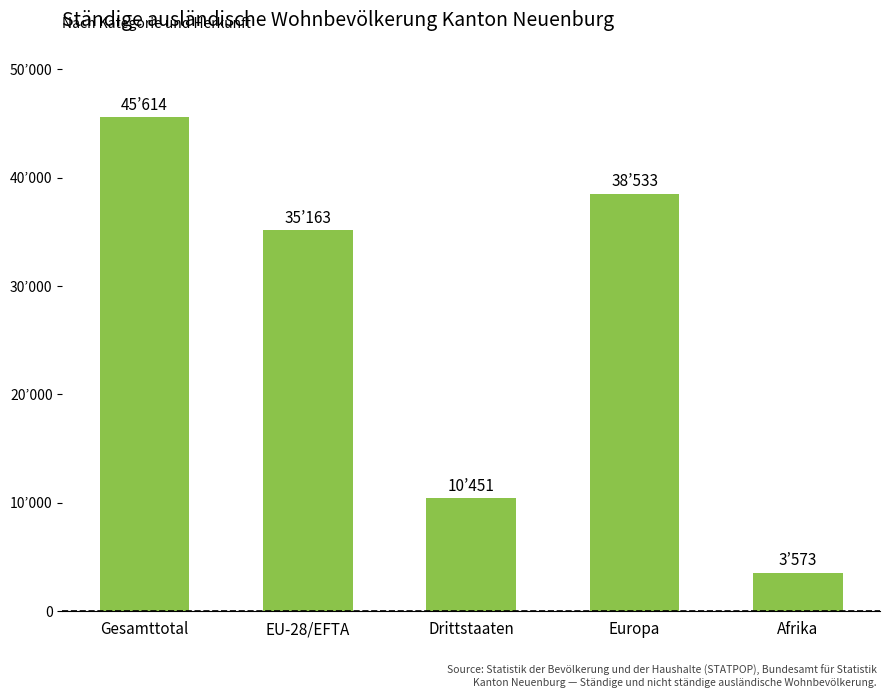

What is the ratio of the value at EU-28/EFTA to the value at Afrika?

9.8